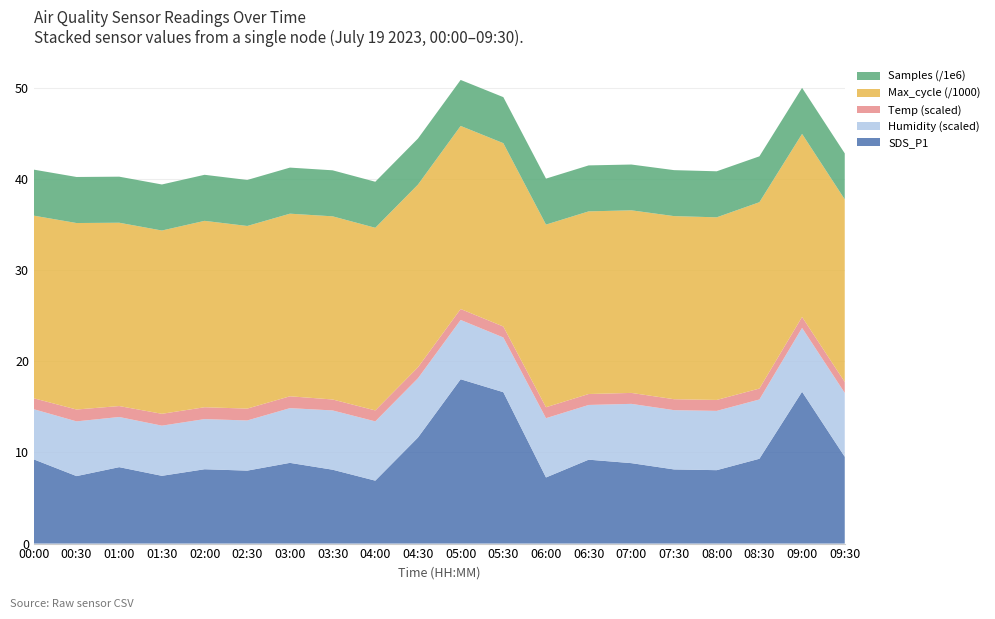

What is the highest value of the SDS_P1 series?

18.0